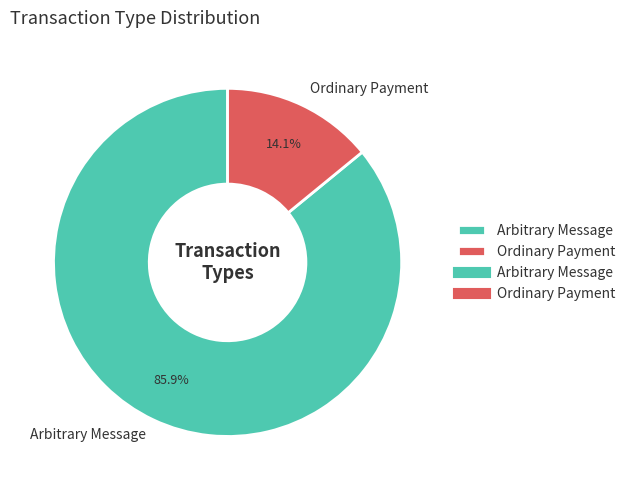

Does any single category account for the majority?

Yes